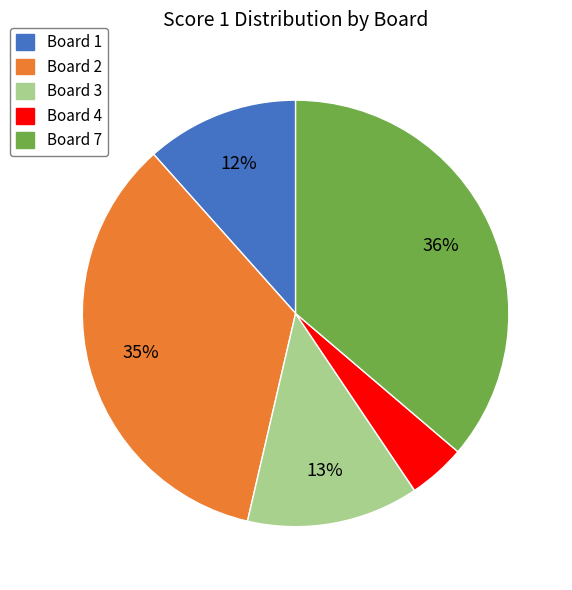

To the nearest percent, what is the average slice percentage?

20%